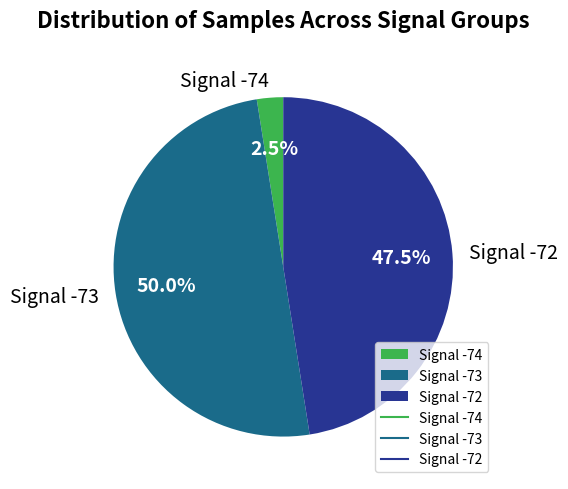

Which has a higher value, Signal -73 or Signal -74?

Signal -73